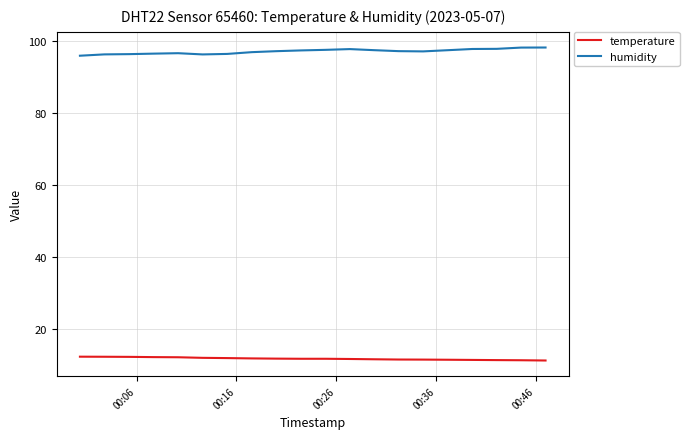

What is the maximum value for humidity?

98.2